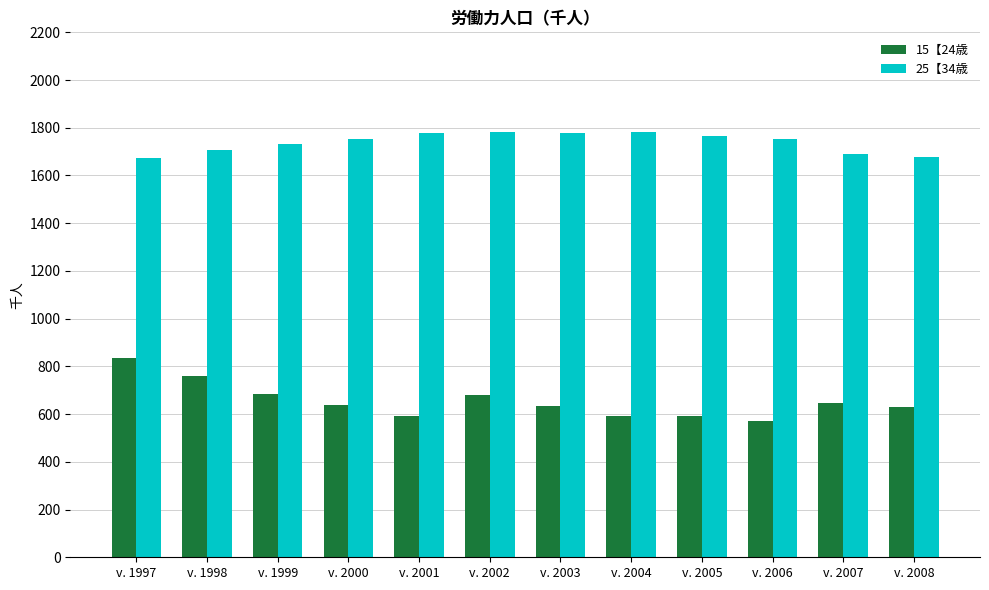

Which series has the largest range (max minus min)?

15【24歳